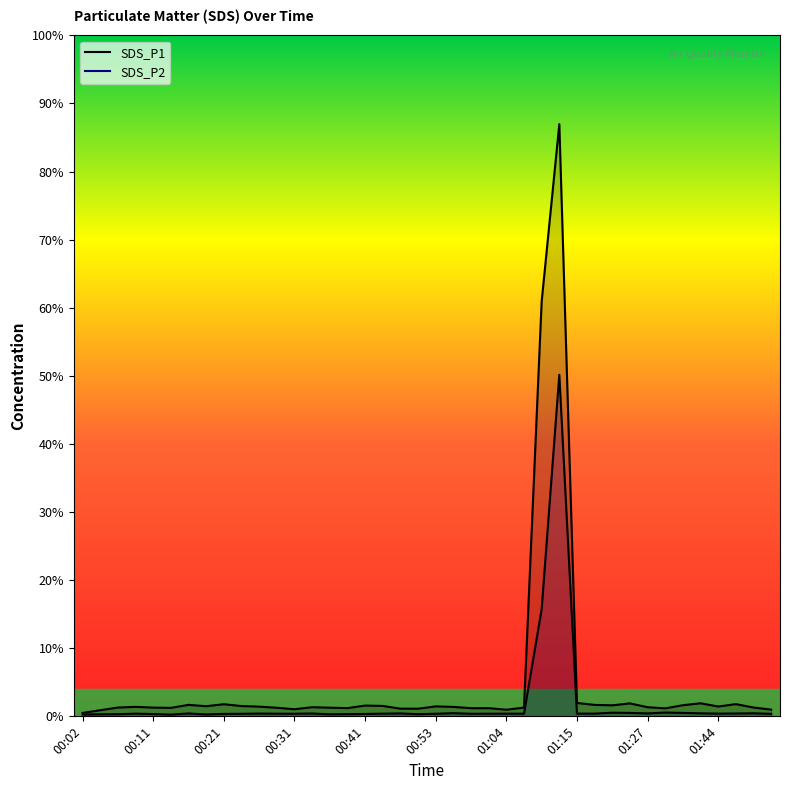

Does the chart display data point markers on the line(s)?

No